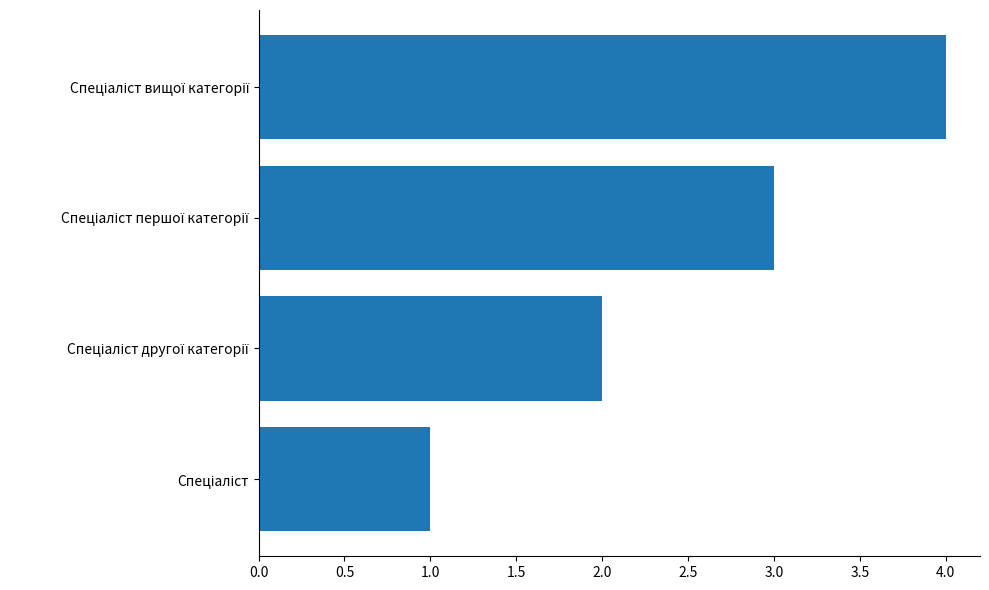

How many values are between 2 and 4?

3